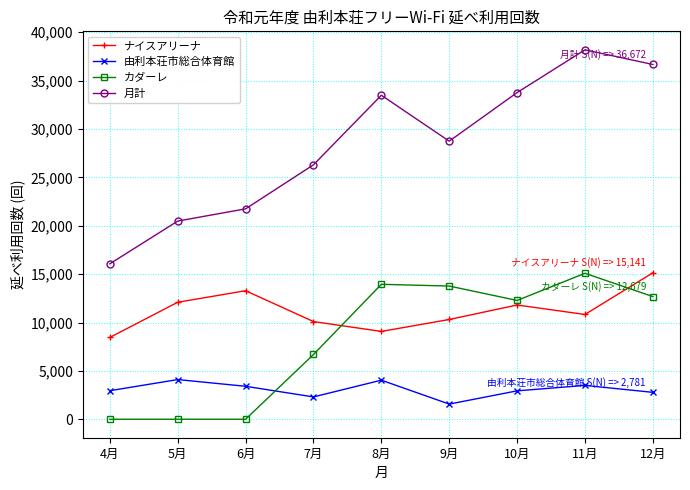

Where is カダーレ nearest to the value 7544?

7月